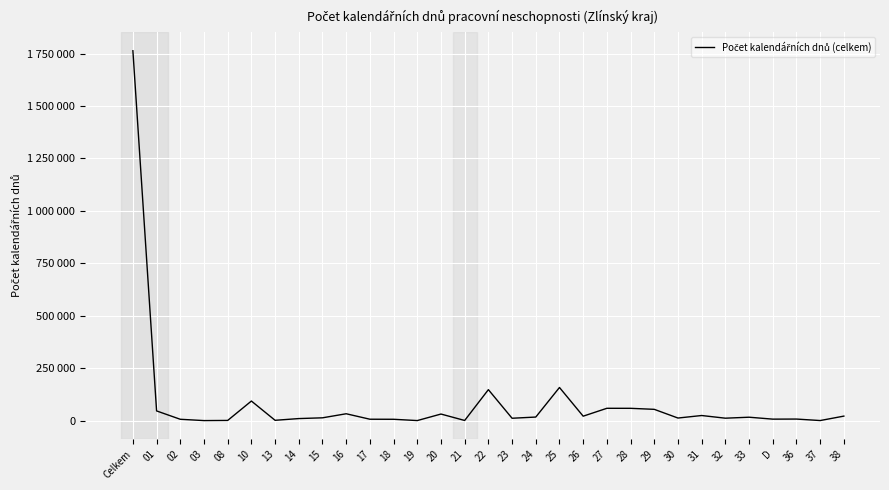

Reading right to left, what are all the values shown in this chart?

21595	454	7530	7166	16360	11682	24427	12422	53857	58747	58864	21262	158056	17108	11406	147720	827	31441	346	6488	6764	32818	13474	9871	1614	93431	995	271	6489	46327	1763272